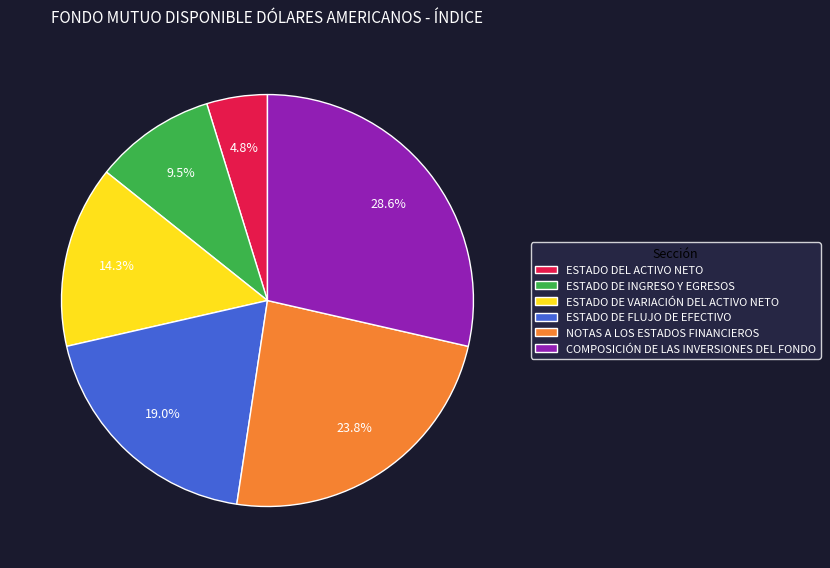

To the nearest percent, what is the combined percentage of ESTADO DE INGRESO Y EGRESOS and NOTAS A LOS ESTADOS FINANCIEROS?

33%